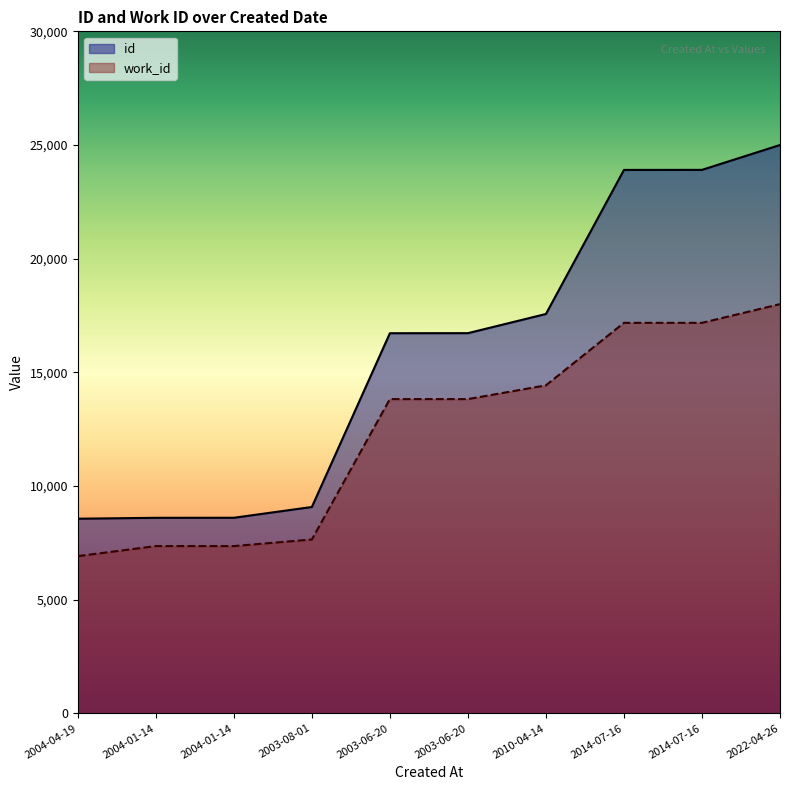

Which series has the widest spread of values?

id